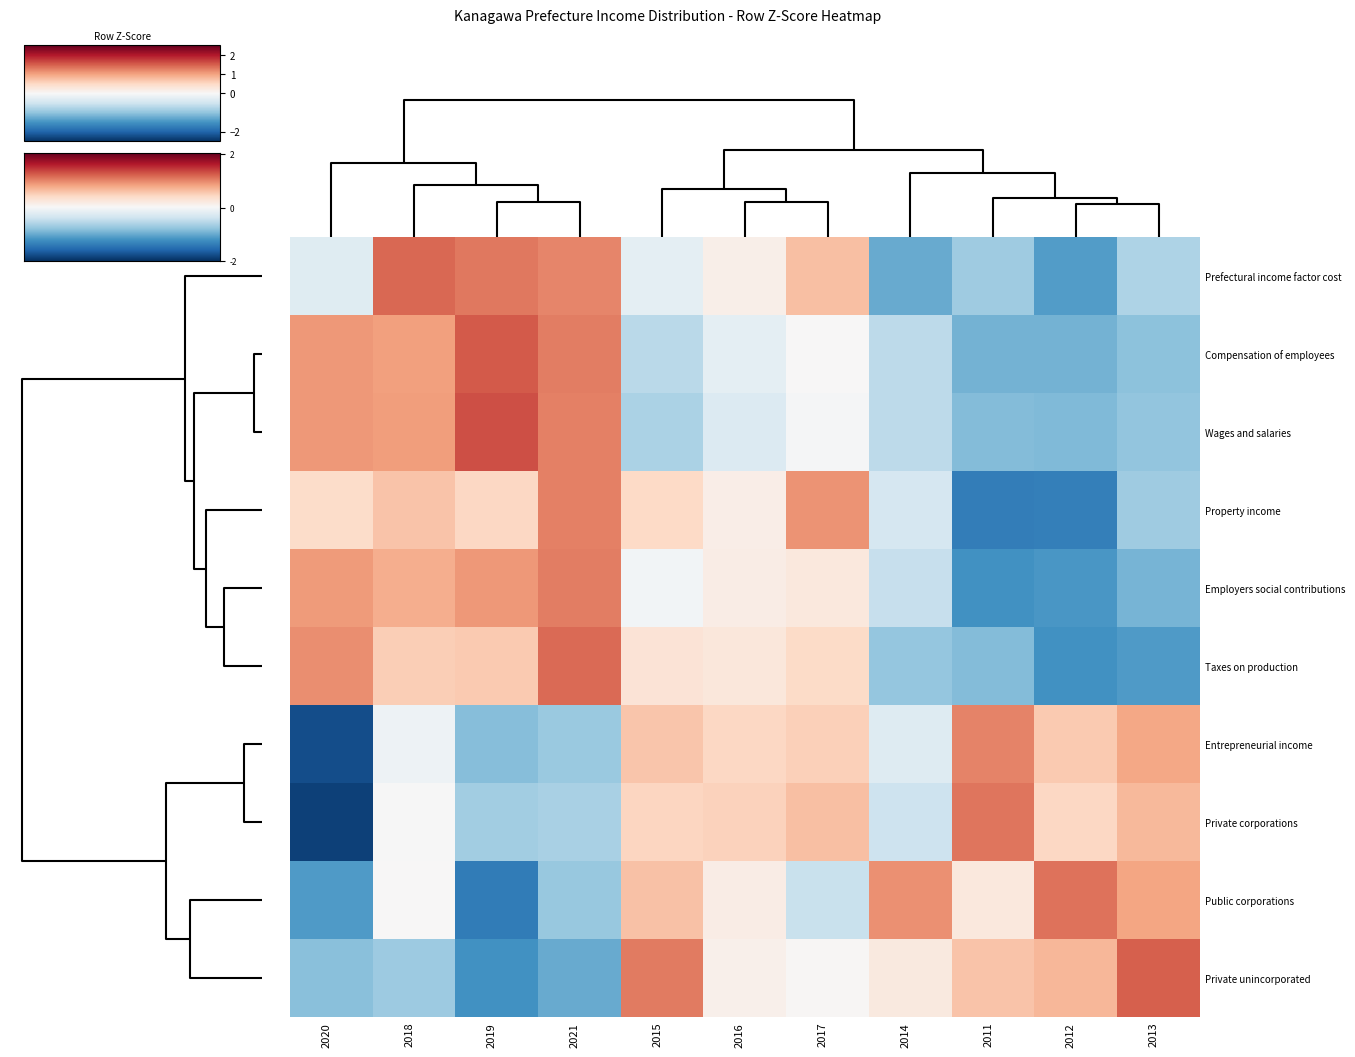

Reading left to right, transcribe all the data shown in this chart.

Prefectural income factor cost: 2020=-0.3	2018=1.4	2019=1.3	2021=1.2	2015=-0.2	2016=0.1	2017=0.8	2014=-1.3	2011=-0.9	2012=-1.4	2013=-0.8
Compensation of employees: 2020=1.1	2018=1.0	2019=1.5	2021=1.3	2015=-0.7	2016=-0.2	2017=0.0	2014=-0.6	2011=-1.2	2012=-1.2	2013=-1.0
Wages and salaries: 2020=1.1	2018=1.0	2019=1.6	2021=1.3	2015=-0.8	2016=-0.3	2017=-0.0	2014=-0.7	2011=-1.1	2012=-1.1	2013=-1.0
Property income: 2020=0.4	2018=0.7	2019=0.5	2021=1.3	2015=0.5	2016=0.2	2017=1.1	2014=-0.4	2011=-1.7	2012=-1.7	2013=-0.9
Employers social contributions: 2020=1.1	2018=0.9	2019=1.1	2021=1.3	2015=-0.1	2016=0.2	2017=0.3	2014=-0.6	2011=-1.5	2012=-1.5	2013=-1.2
Taxes on production: 2020=1.2	2018=0.6	2019=0.7	2021=1.4	2015=0.3	2016=0.3	2017=0.5	2014=-1.0	2011=-1.1	2012=-1.5	2013=-1.4
Entrepreneurial income: 2020=-2.2	2018=-0.1	2019=-1.1	2021=-0.9	2015=0.7	2016=0.5	2017=0.6	2014=-0.3	2011=1.2	2012=0.6	2013=1.0
Private corporations: 2020=-2.3	2018=-0.0	2019=-0.9	2021=-0.8	2015=0.5	2016=0.6	2017=0.7	2014=-0.5	2011=1.3	2012=0.5	2013=0.8
Public corporations: 2020=-1.4	2018=0.0	2019=-1.8	2021=-1.0	2015=0.7	2016=0.2	2017=-0.5	2014=1.1	2011=0.3	2012=1.4	2013=1.0
Private unincorporated: 2020=-1.0	2018=-0.9	2019=-1.5	2021=-1.3	2015=1.3	2016=0.1	2017=0.0	2014=0.3	2011=0.7	2012=0.8	2013=1.5